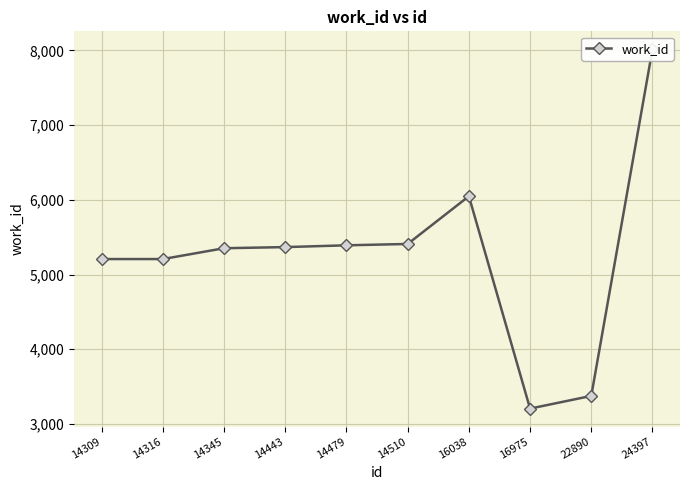

How many data points does each series have?

10